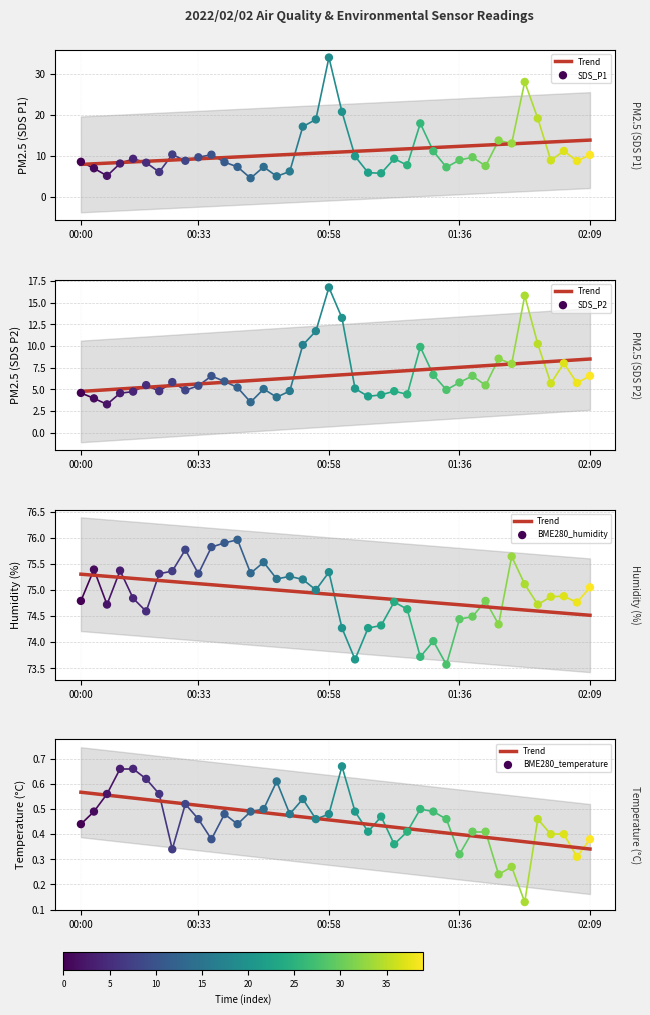

At which category is the sum across all series the highest?

00:58